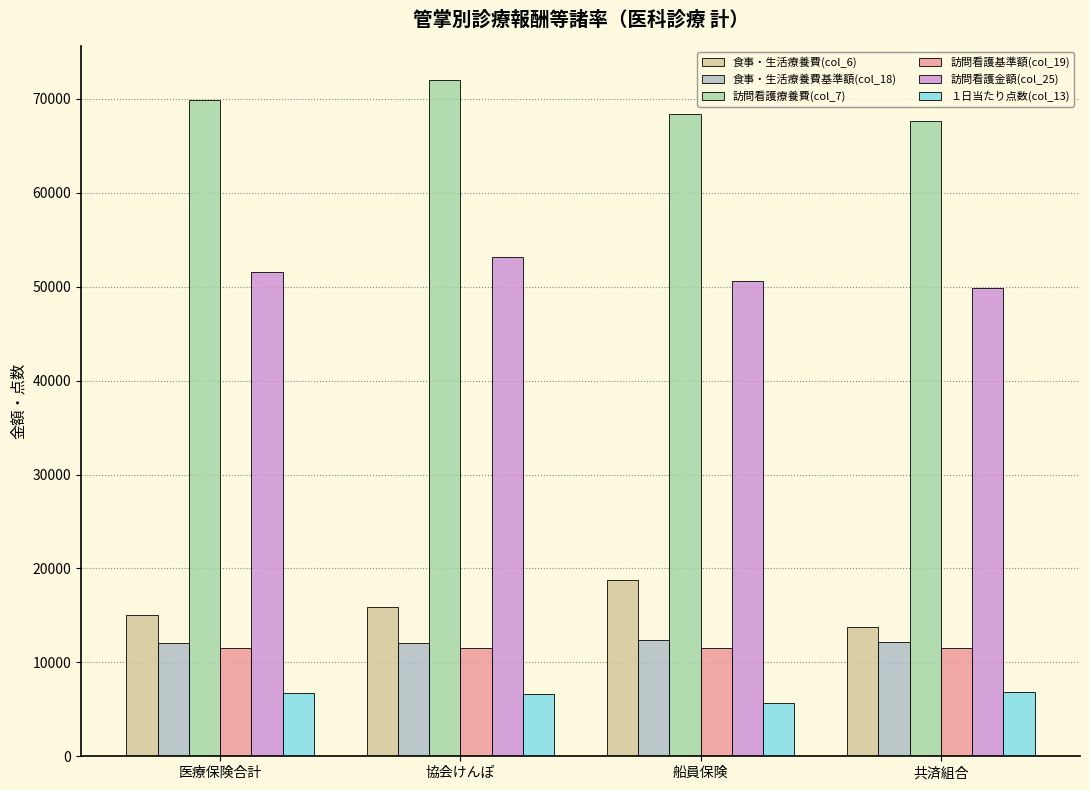

What is the difference between the second highest and minimum values in the 訪問看護療養費(col_7) series?

2304.1